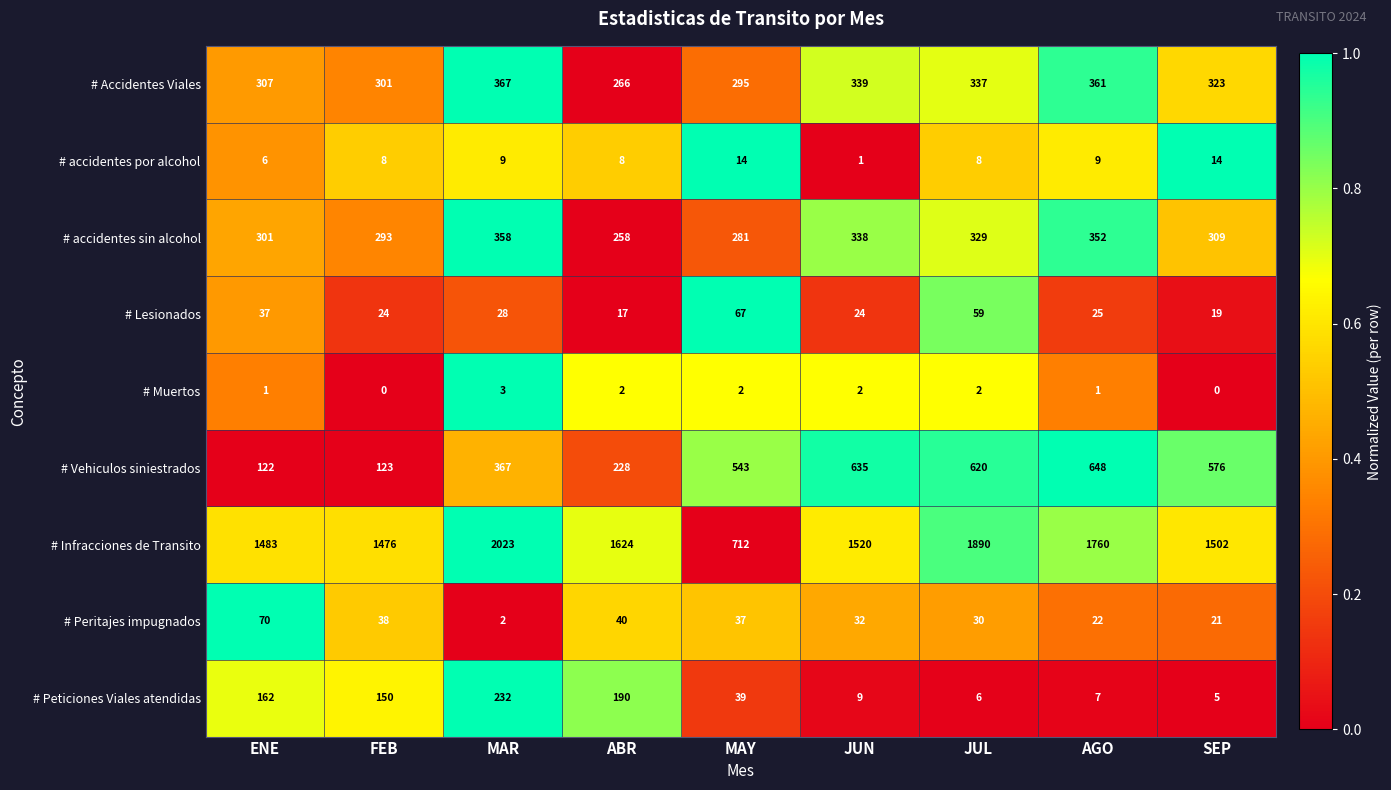

What is the total value across all series at AGO?

3185